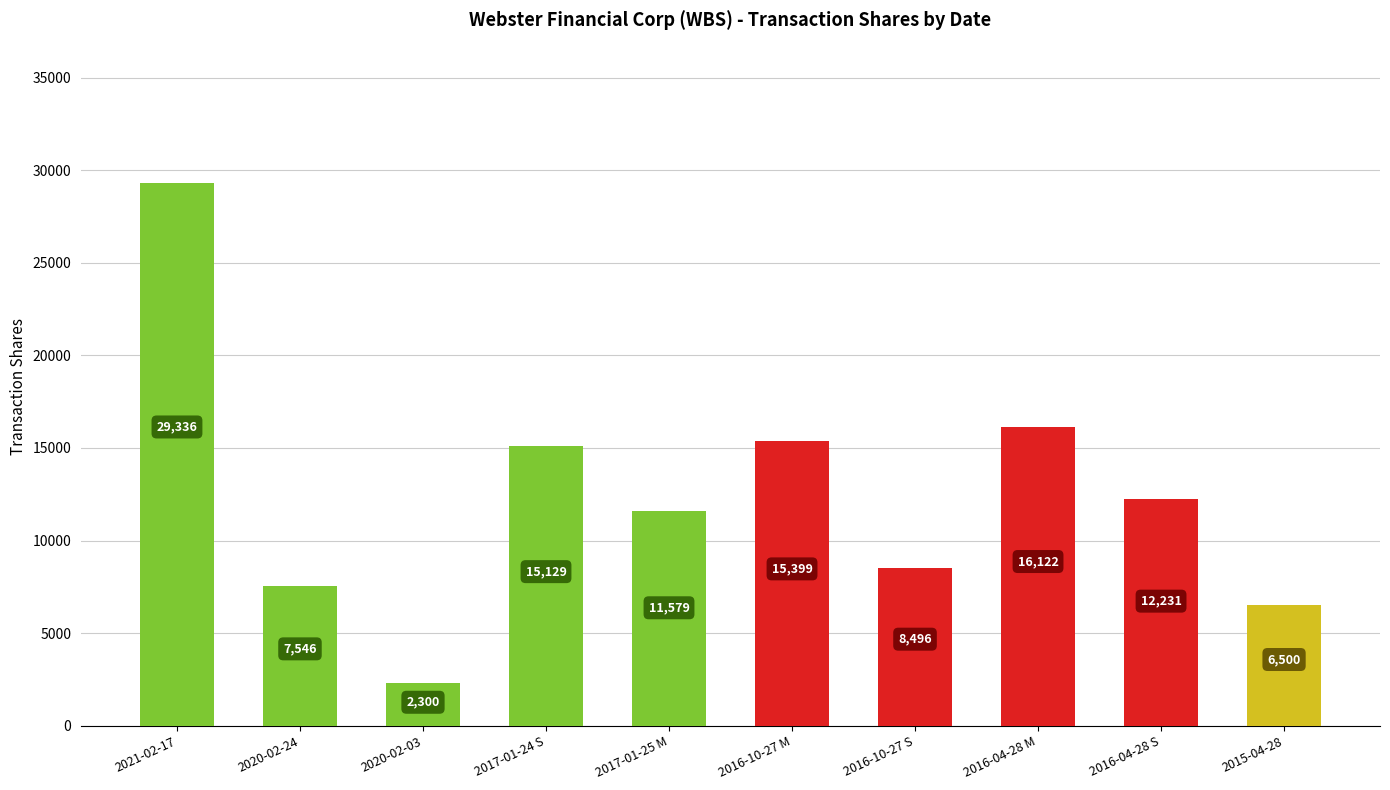

The value at 2015-04-28 is 6500. True or false?

True